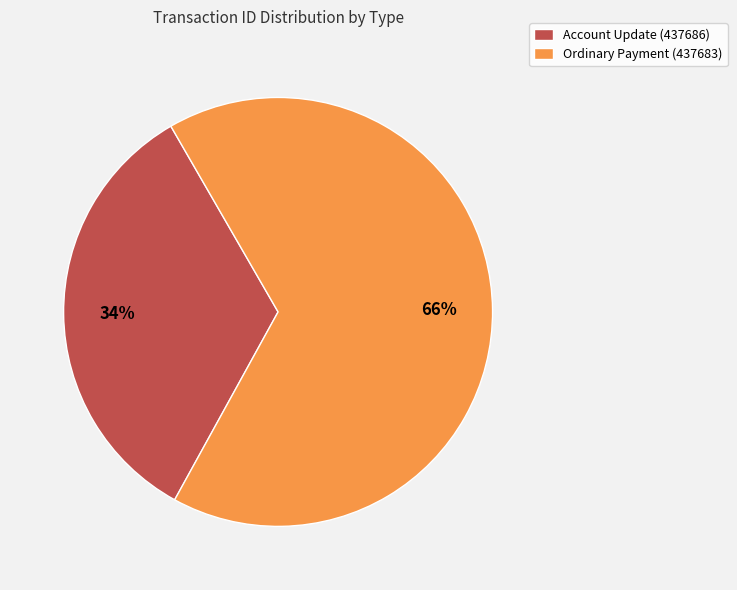

To the nearest percent, what portion does Ordinary Payment (437683) represent?

66%